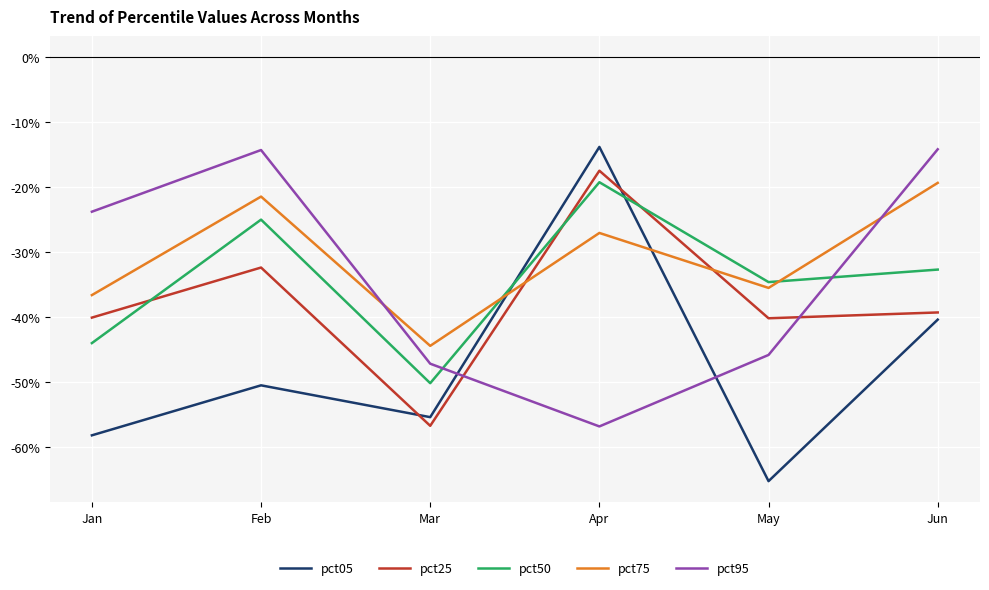

Which category has the highest value in the pct75 series?

Jun